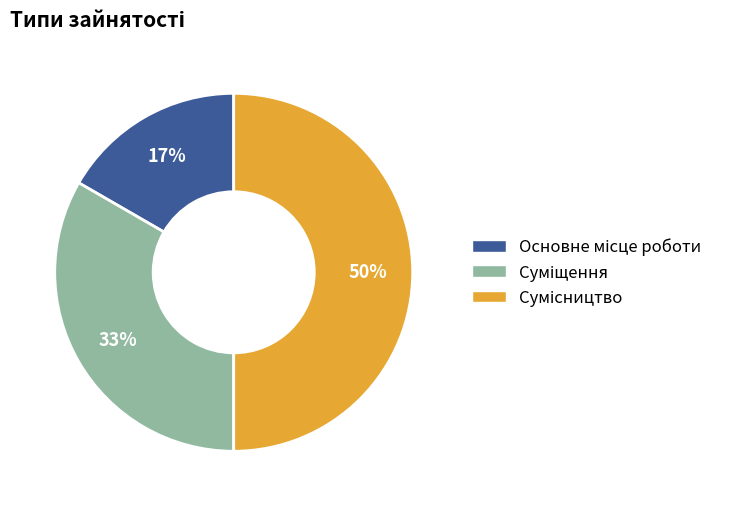

To the nearest percent, what is the average slice percentage?

33%